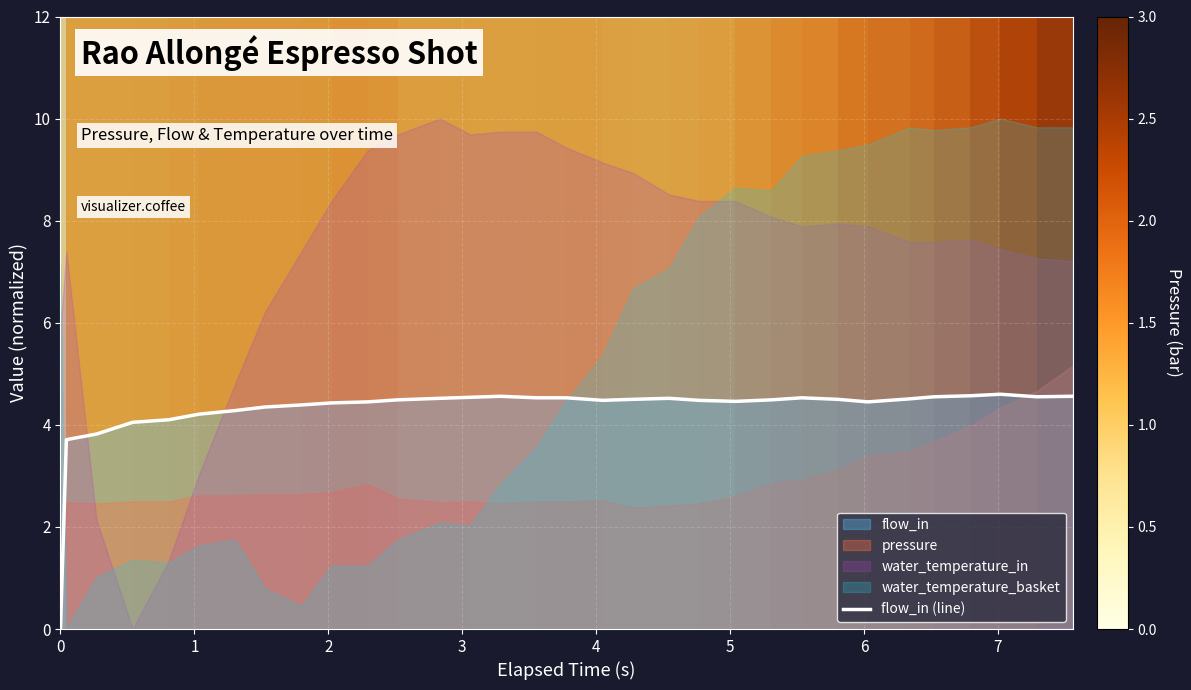

What is the highest value of the flow_in (line) series?

4.6